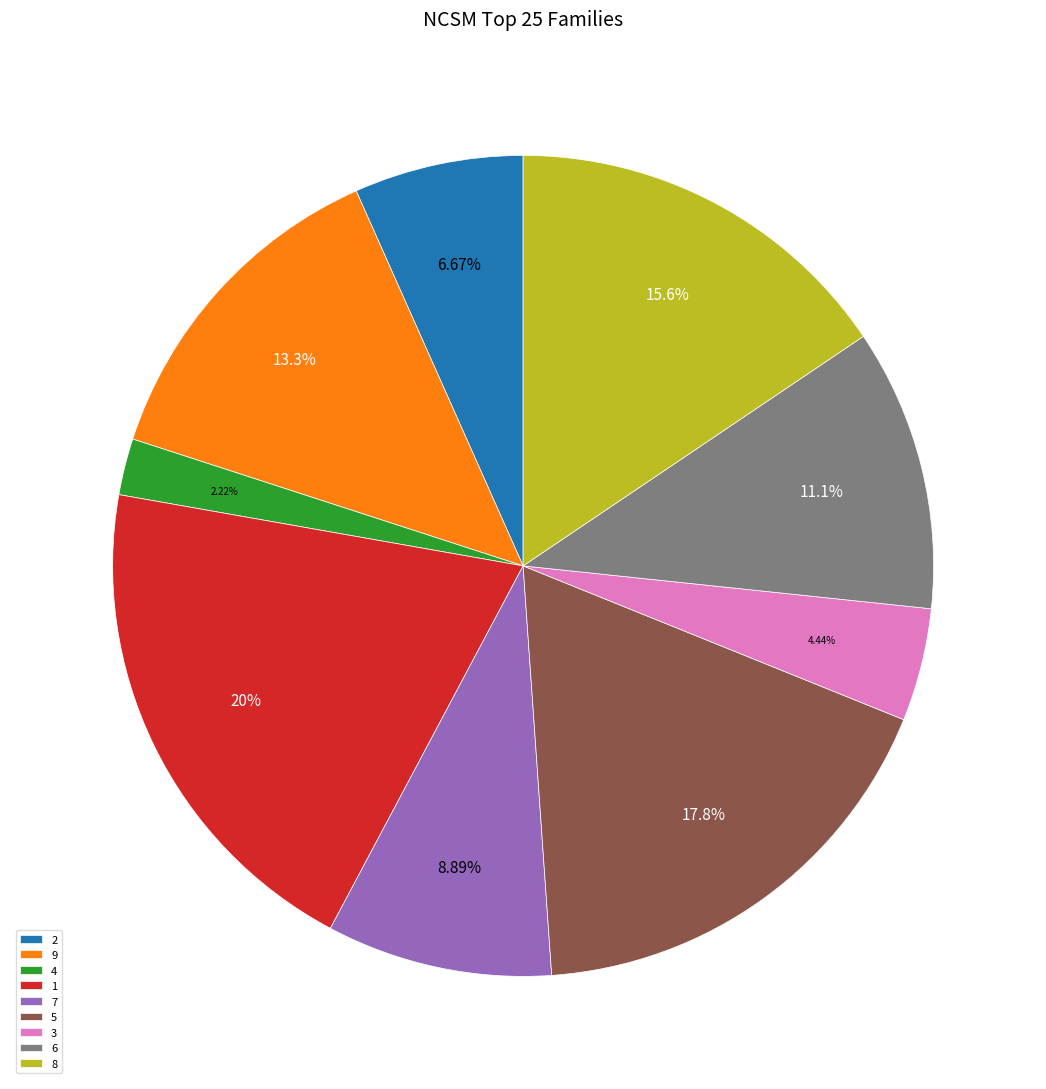

How much of the chart is everything except 8?

84.4%